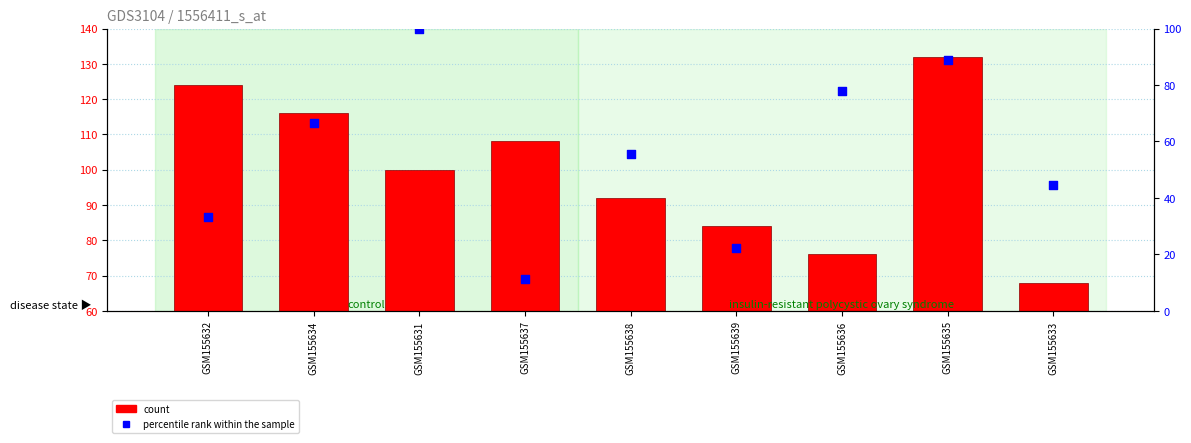

Which series has the widest spread of Y values?

percentile rank within the sample